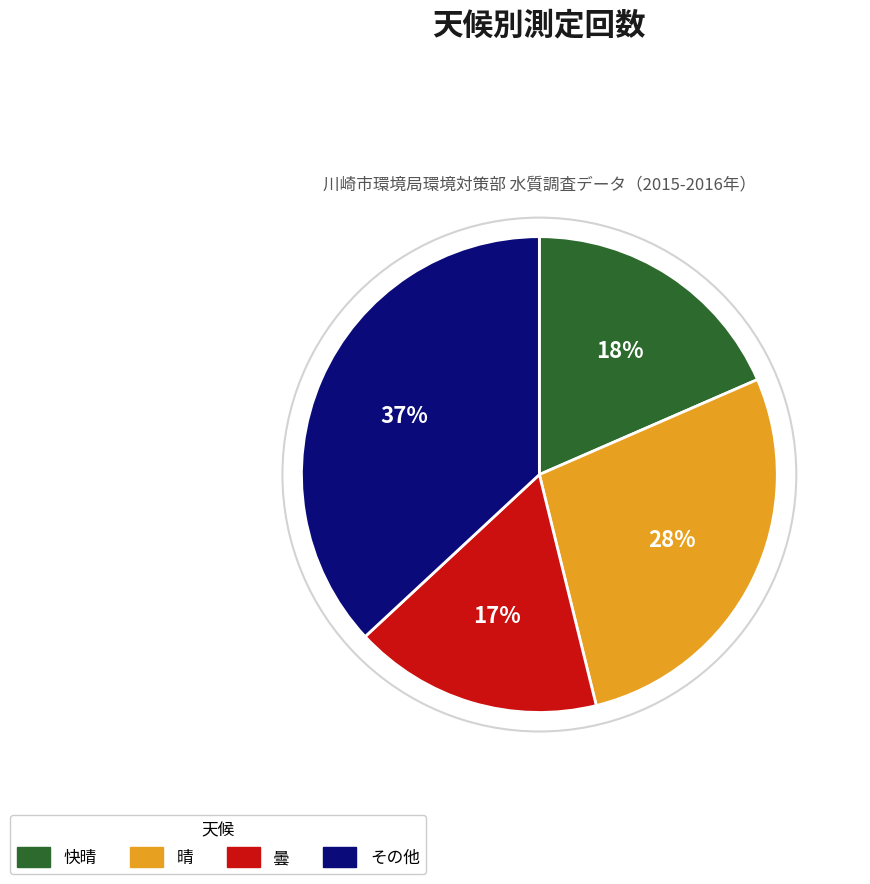

Is there a majority slice in this chart?

No